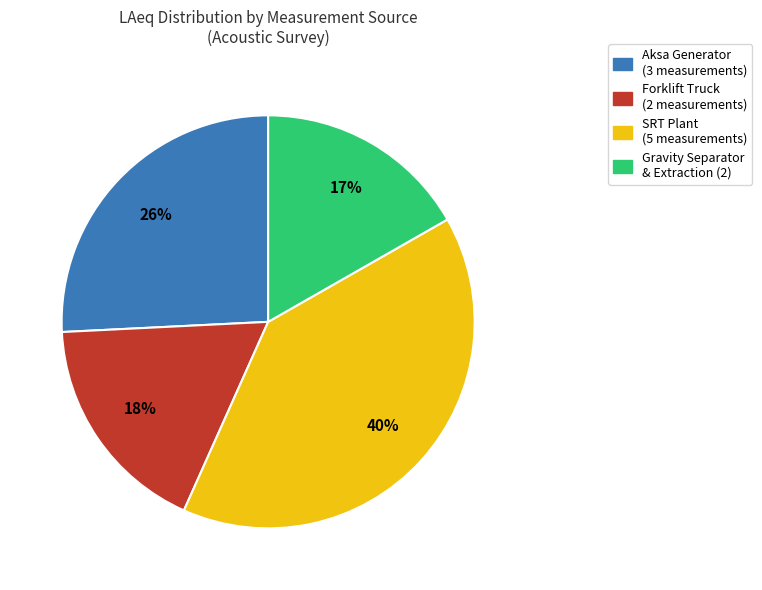

Is there a majority slice in this chart?

No